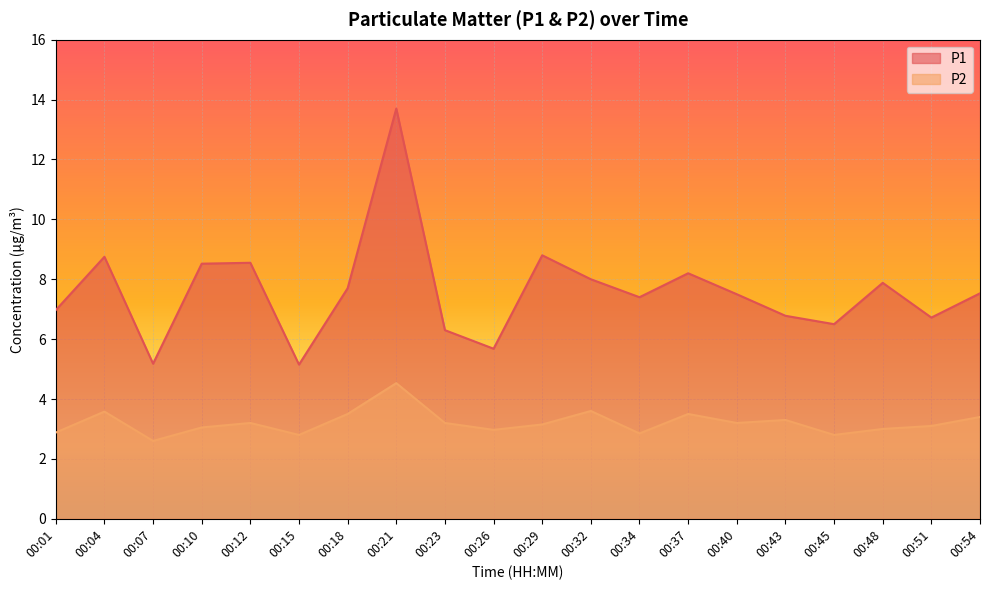

How many data points in P1 are less than 7?

8